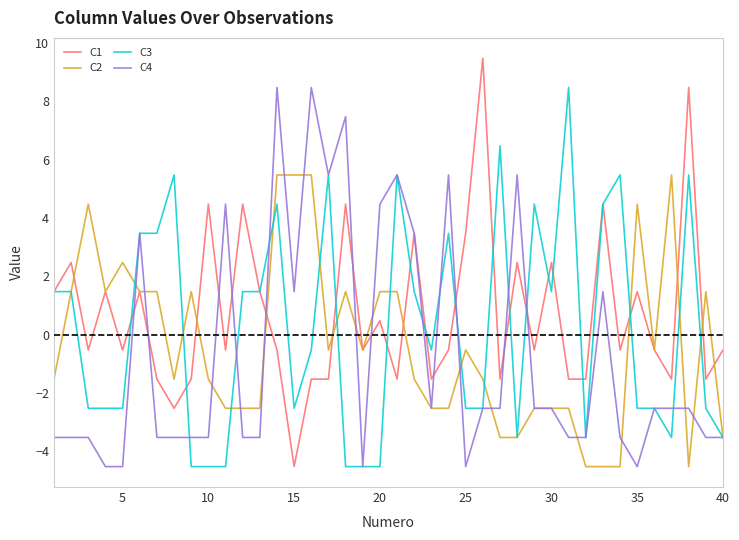

What is the highest value of the C2 series?

5.5